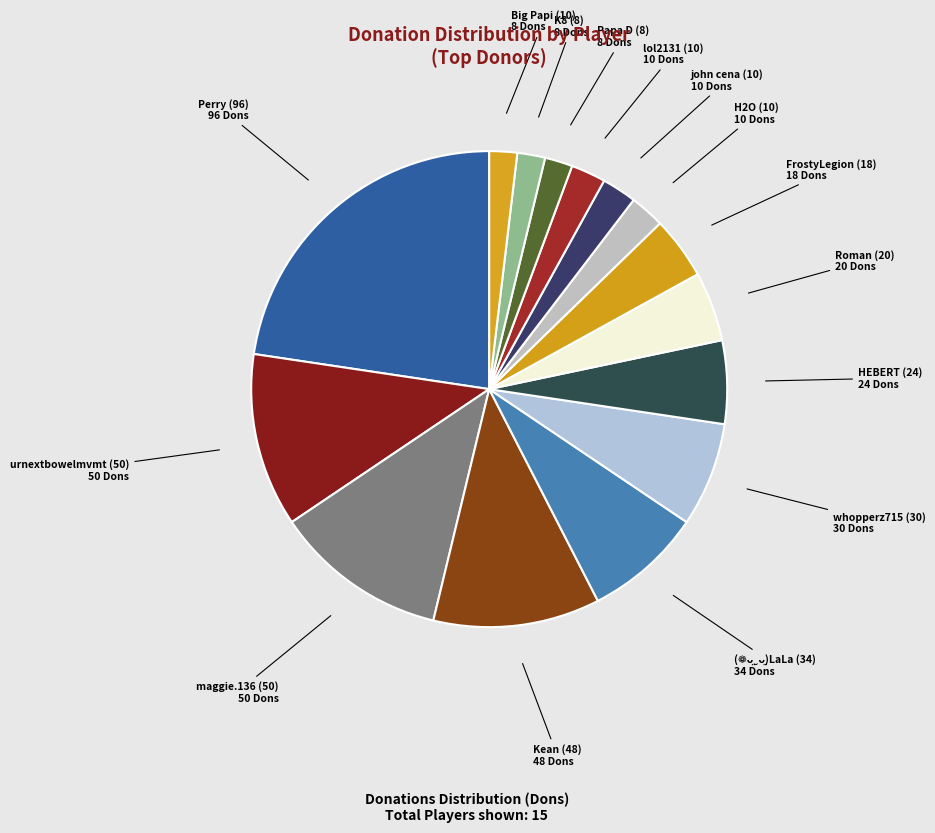

What is the largest slice in the pie chart?

Perry (96)